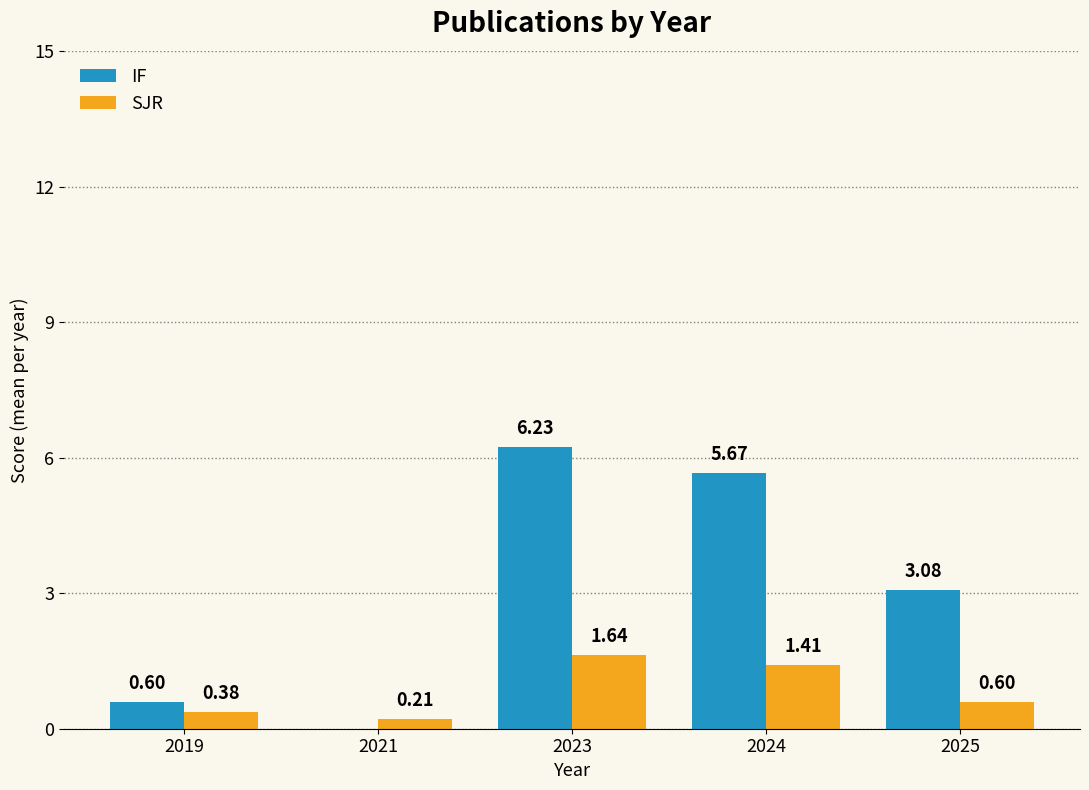

What is the sum of all IF values?

15.6